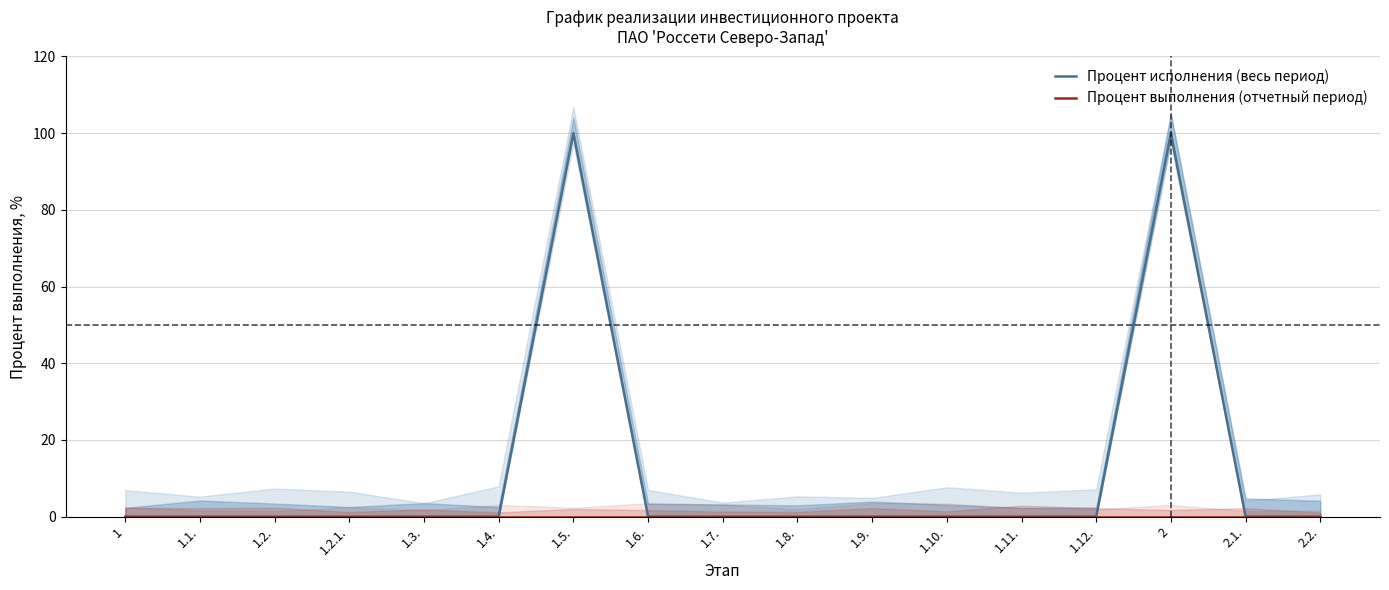

Is it true that Процент исполнения (весь период) equals 0 at 1.9.?

True